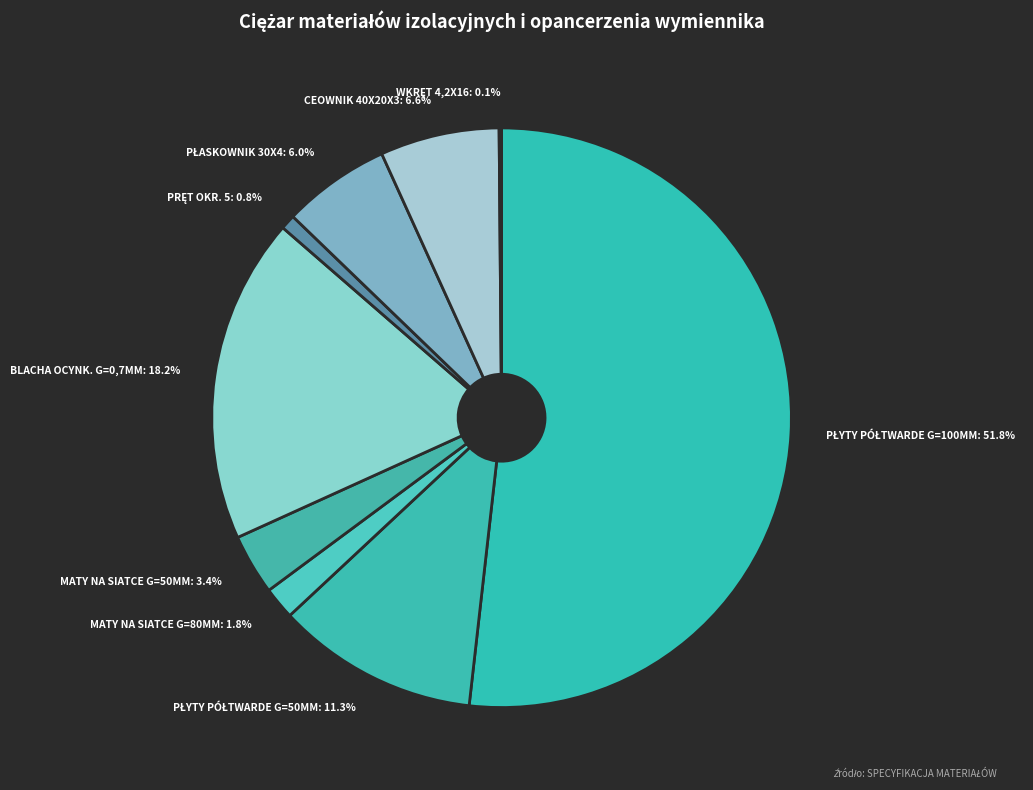

To the nearest percent, what is the average slice percentage?

11%